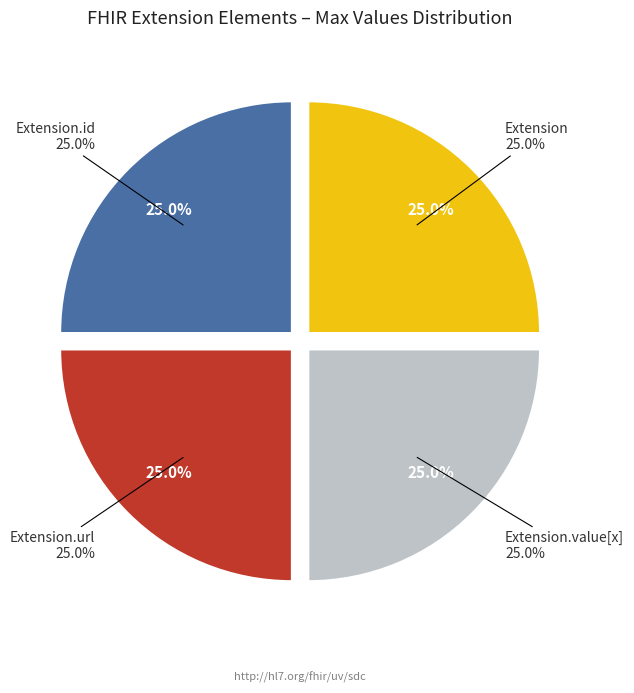

To the nearest percent, what portion does Extension.value[x] represent?

25%